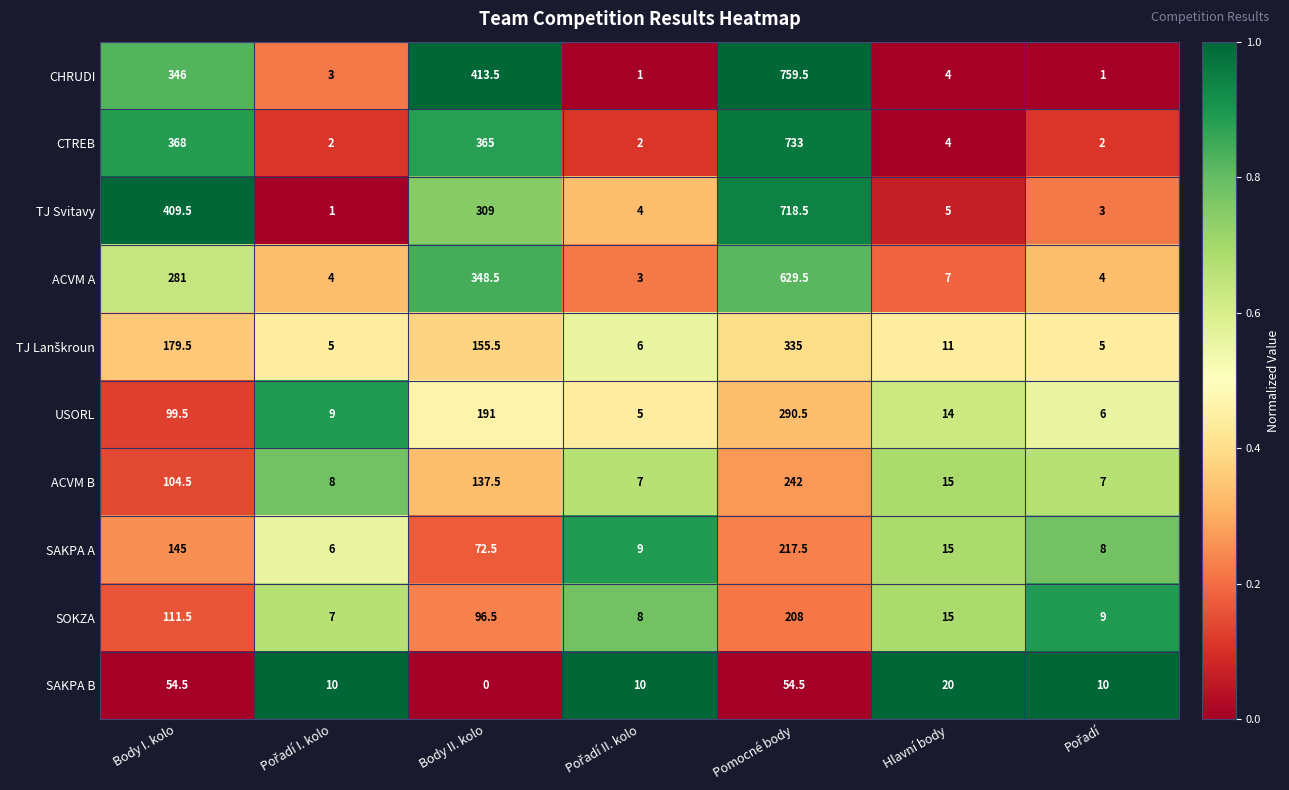

What is the difference between the maximum and minimum values in the ACVM A series?

626.5